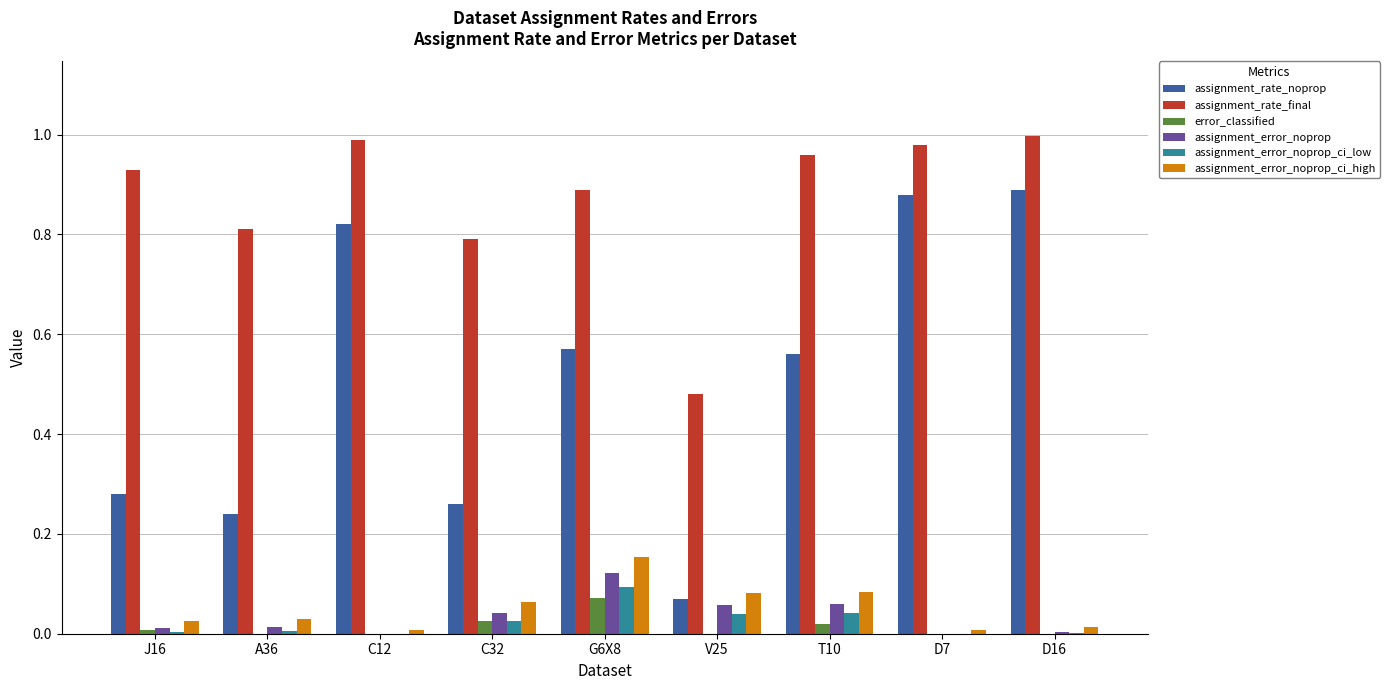

Is the value of assignment_rate_final at C12 greater than the value of assignment_error_noprop at D7?

Yes